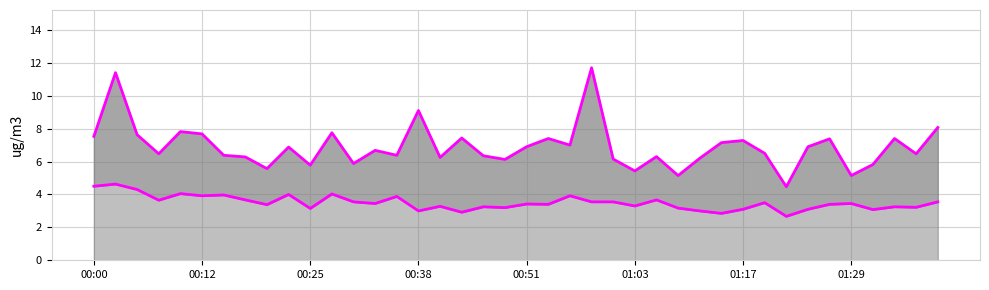

What is the average value of the P1 line series?

6.9